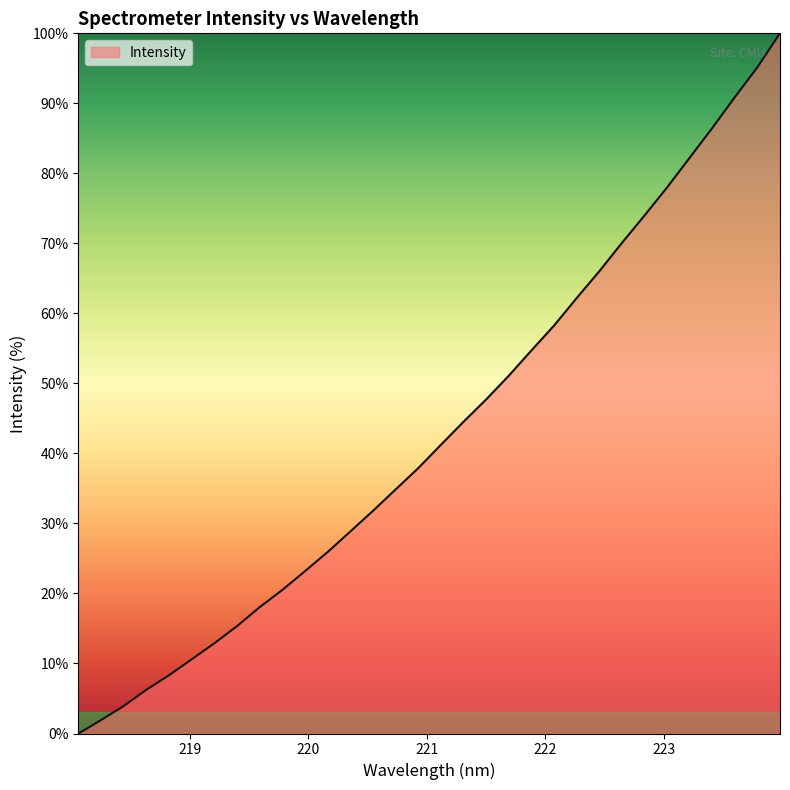

What is the greatest value displayed?

100.0